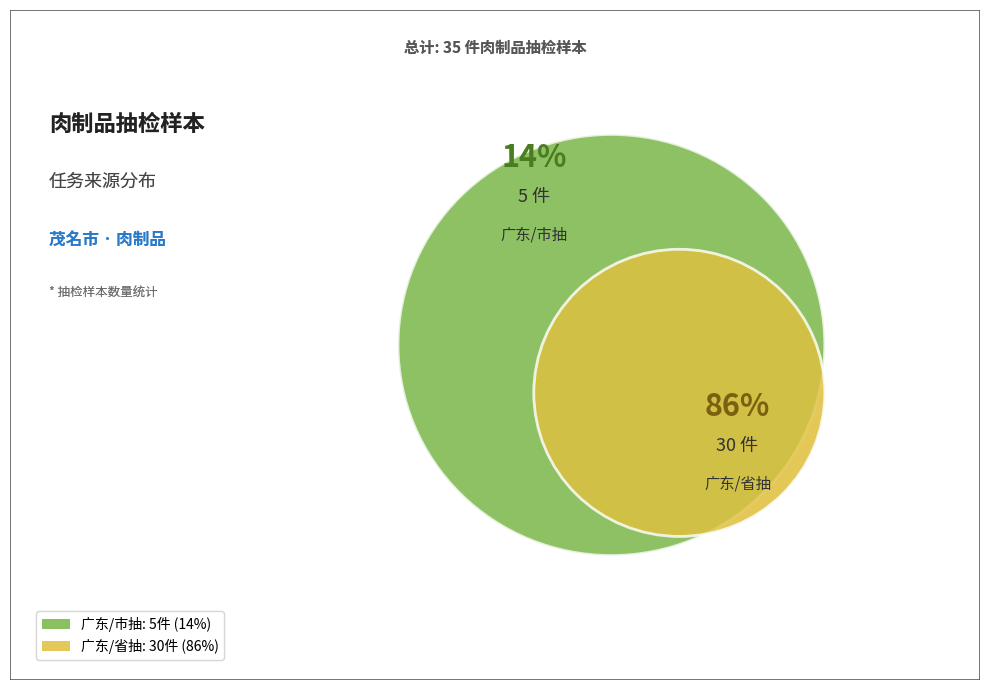

The 广东/市抽 slice represents 27% of the pie. True or false?

False